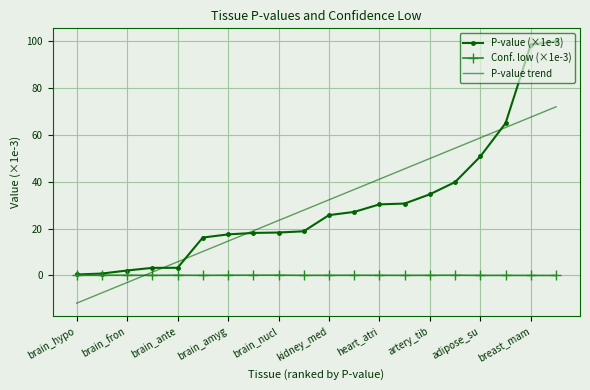

List the series in order of their peak value, lowest first.

Conf. low (×1e-3), P-value trend, P-value (×1e-3)